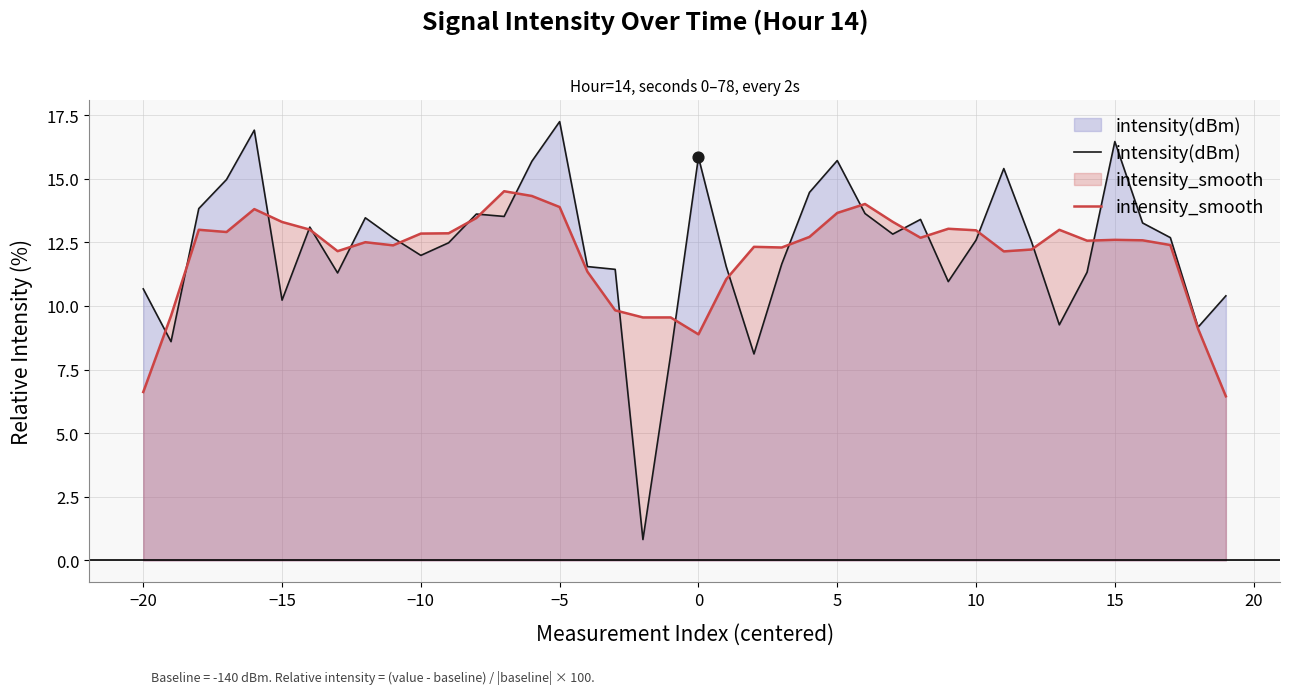

List the series in order of their peak value, lowest first.

intensity_smooth, intensity(dBm)